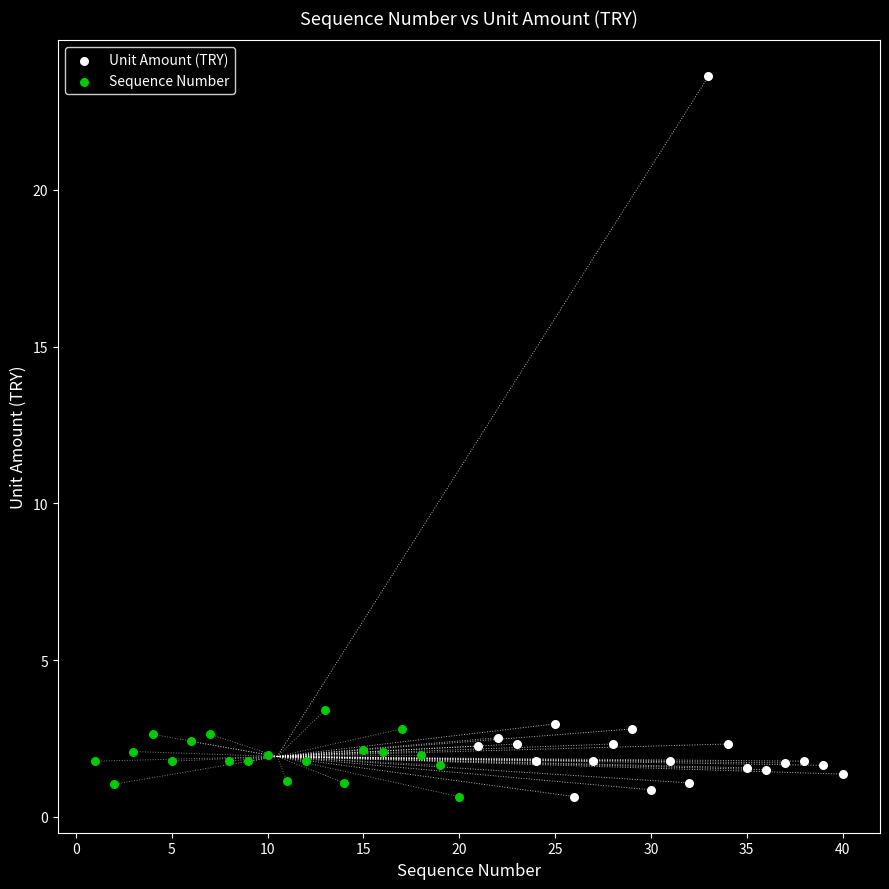

Which series reaches the maximum Y coordinate?

Unit Amount (TRY)